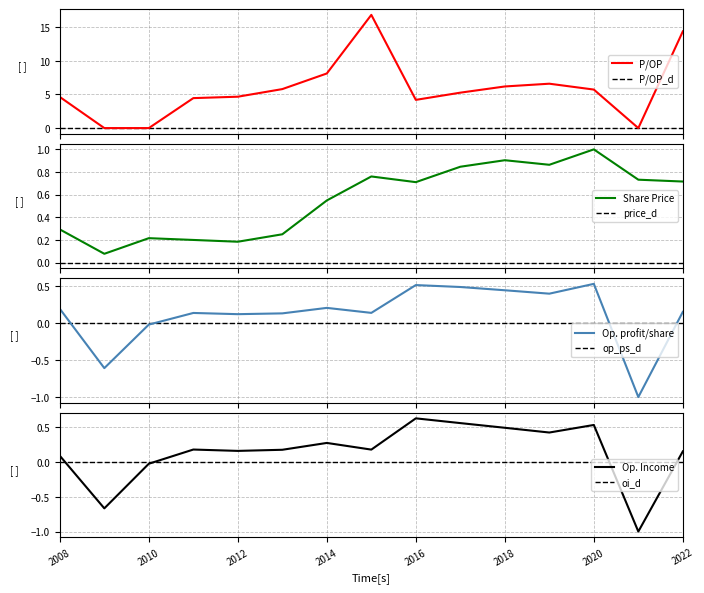

Reading left to right, list all the values displayed in this chart.

P_OP: 4.6	0.0	0.0	4.5	4.7	5.8	8.1	16.8	4.2	5.3	6.2	6.6	5.7	0.0	14.4
share_price: 0.3	0.1	0.2	0.2	0.2	0.2	0.5	0.8	0.7	0.8	0.9	0.9	1.0	0.7	0.7
op_per_share: 0.2	-0.6	-0.0	0.1	0.1	0.1	0.2	0.1	0.5	0.5	0.4	0.4	0.5	-1.0	0.2
op_income: 0.1	-0.7	-0.0	0.2	0.2	0.2	0.3	0.2	0.6	0.6	0.5	0.4	0.5	-1.0	0.2